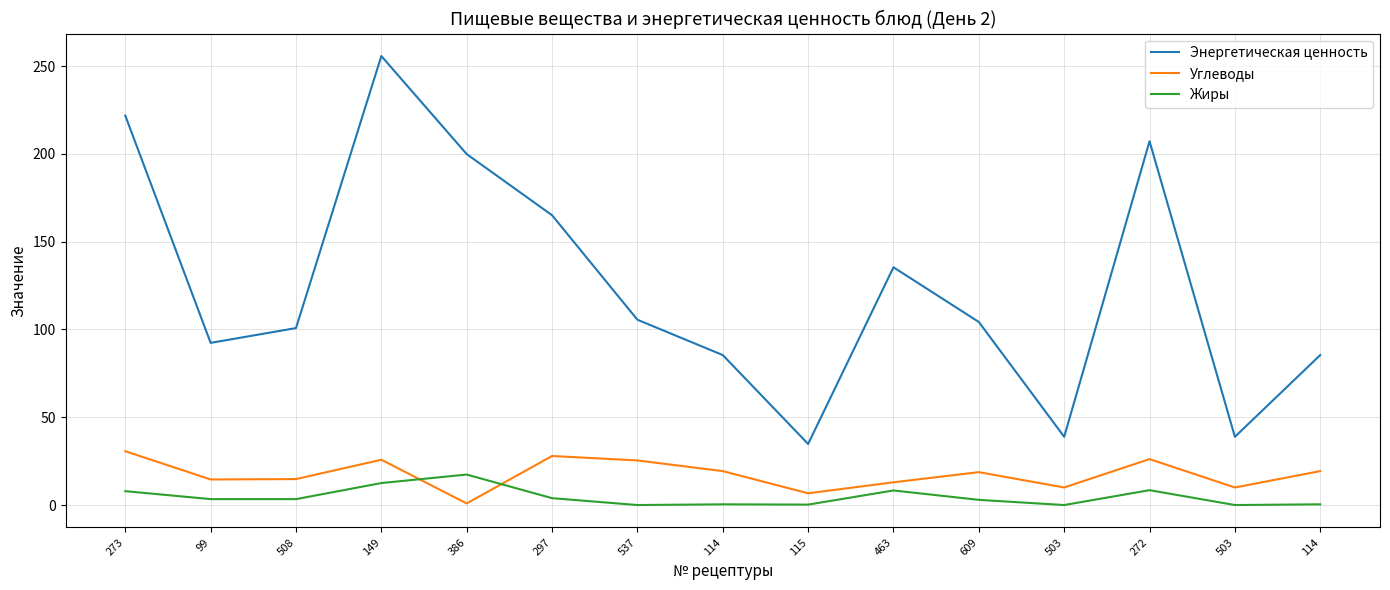

True or false: Энергетическая ценность and Углеводы cross at least once.

False